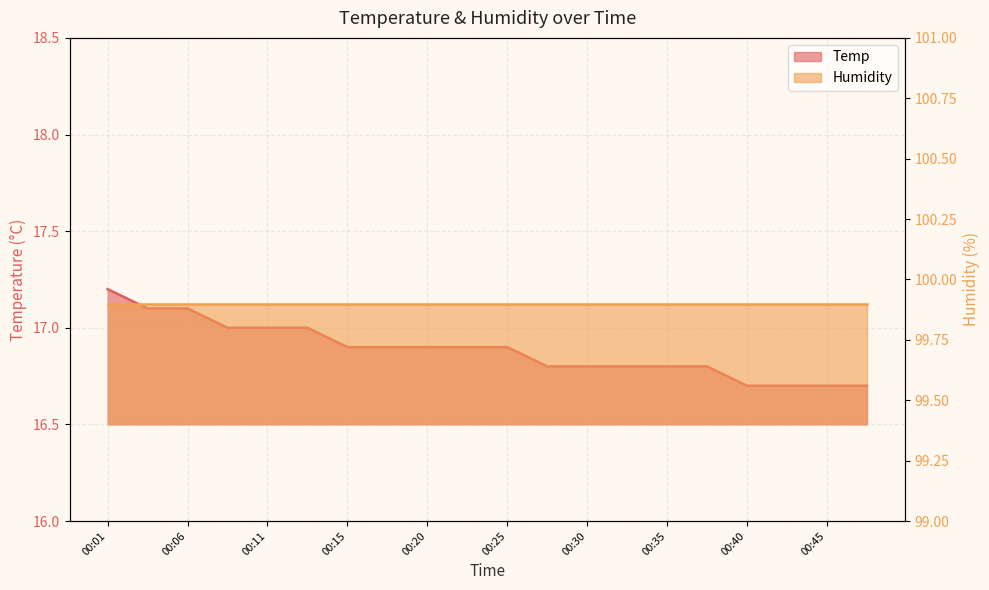

List the labels in order of value, largest first.

00:01, 00:03, 00:06, 00:08, 00:11, 00:13, 00:15, 00:18, 00:20, 00:23, 00:25, 00:28, 00:30, 00:33, 00:35, 00:38, 00:40, 00:43, 00:45, 00:47